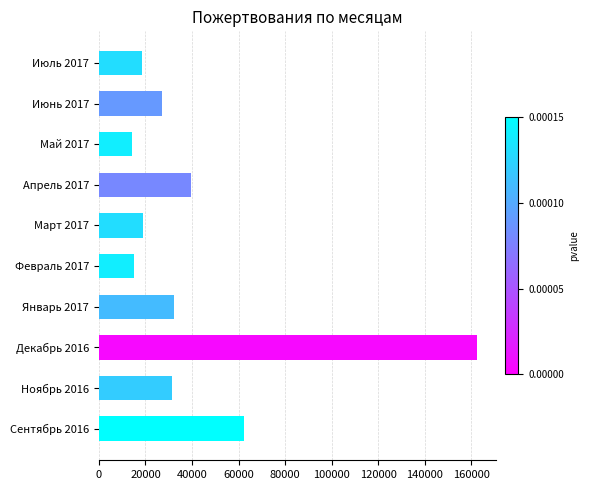

What is the sum of the values at Июнь 2017 and Апрель 2017?

66652.0